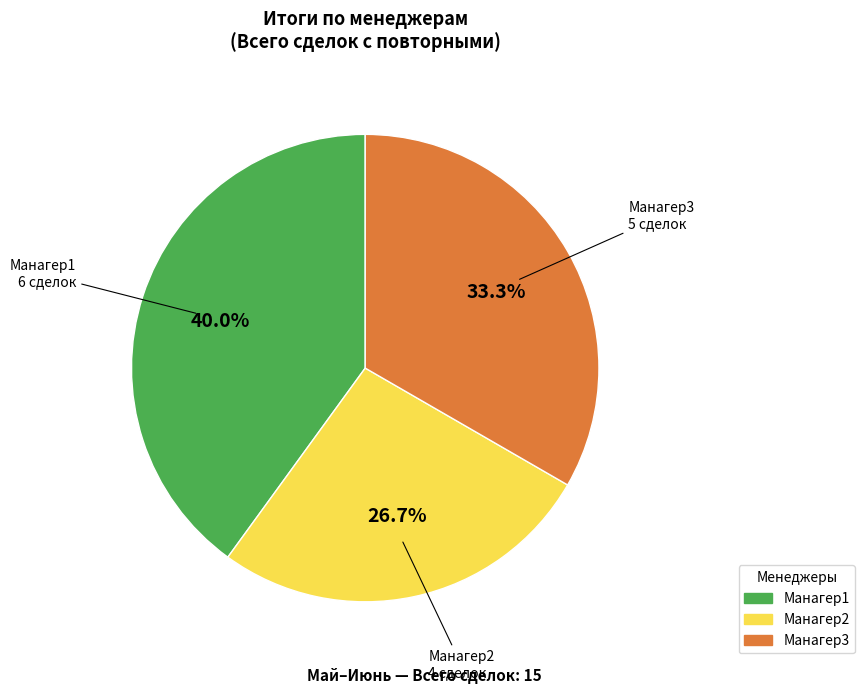

To the nearest percent, what percentage of the pie is Манагер1?

40%